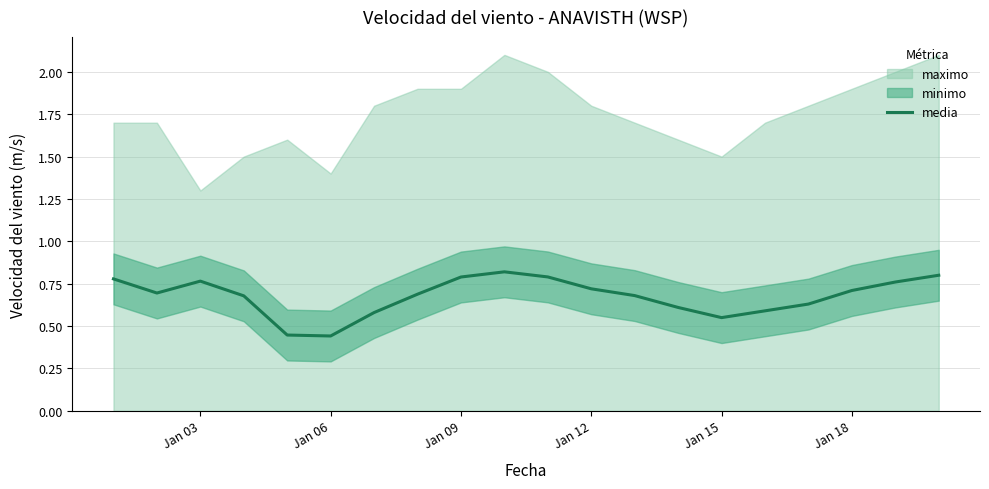

The value of media at Jan 06 is 0.2. True or false?

False